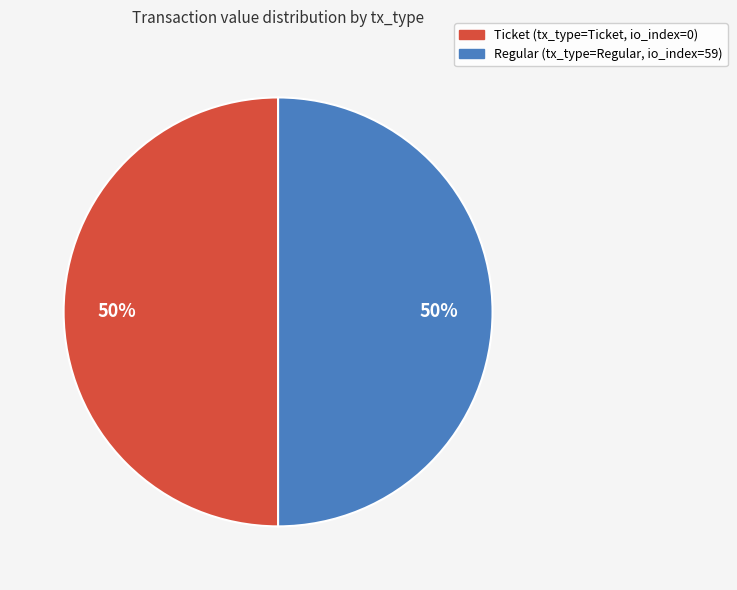

To the nearest percent, what is the average slice percentage?

50%